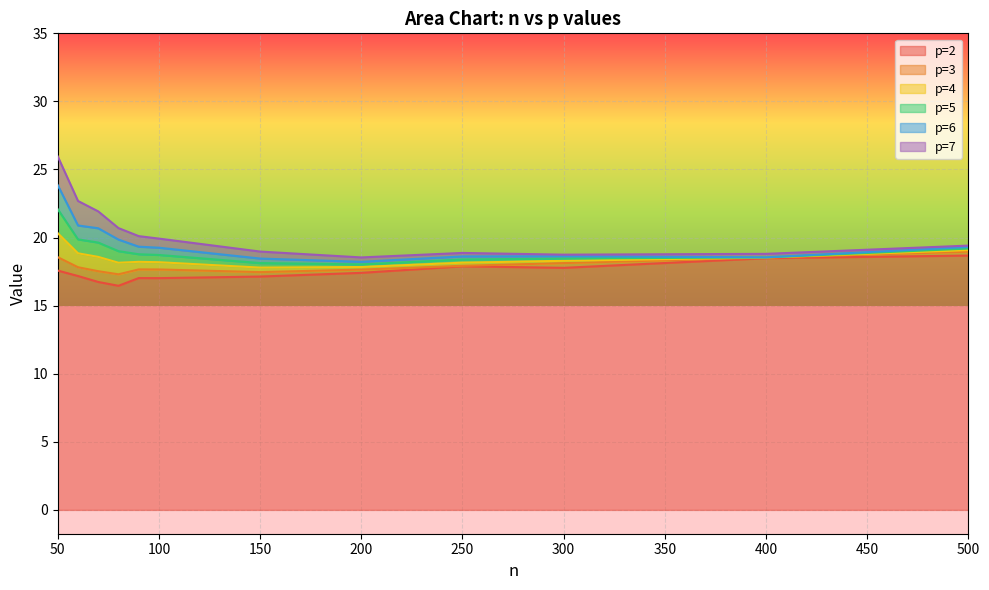

What is the spread (max minus min) of values at 200?

1.1